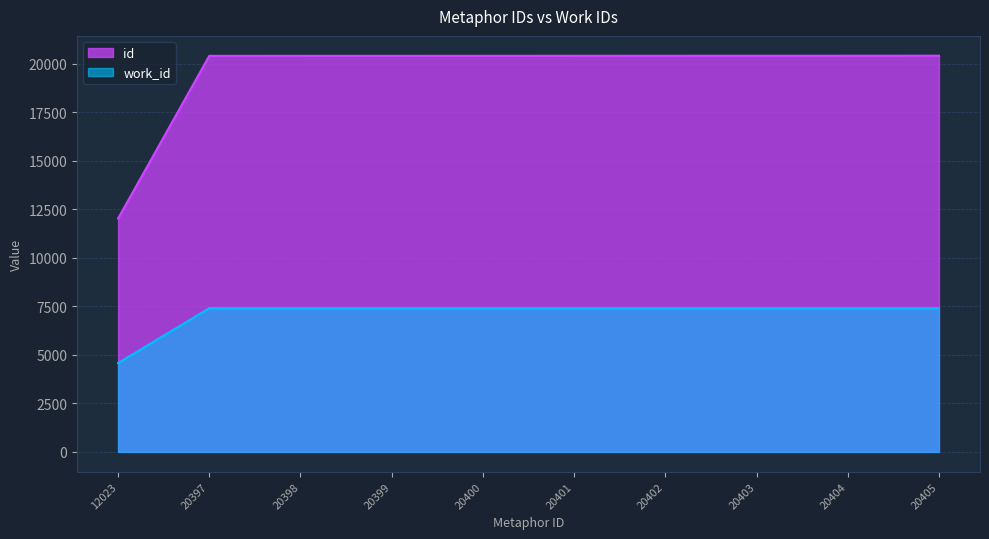

List the series in order of their peak value, highest first.

id, work_id